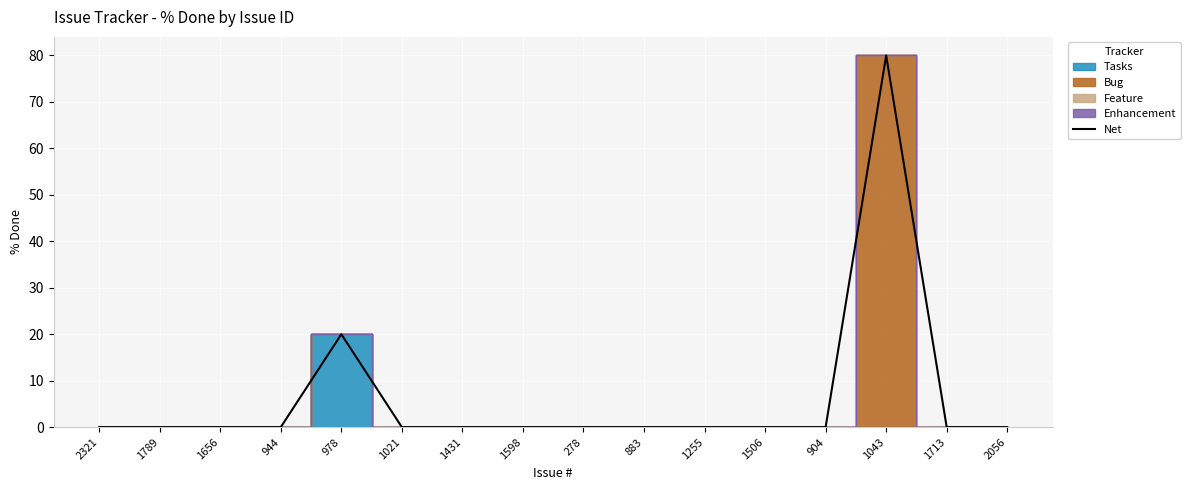

Between 2056 and 1255, which is larger?

2056